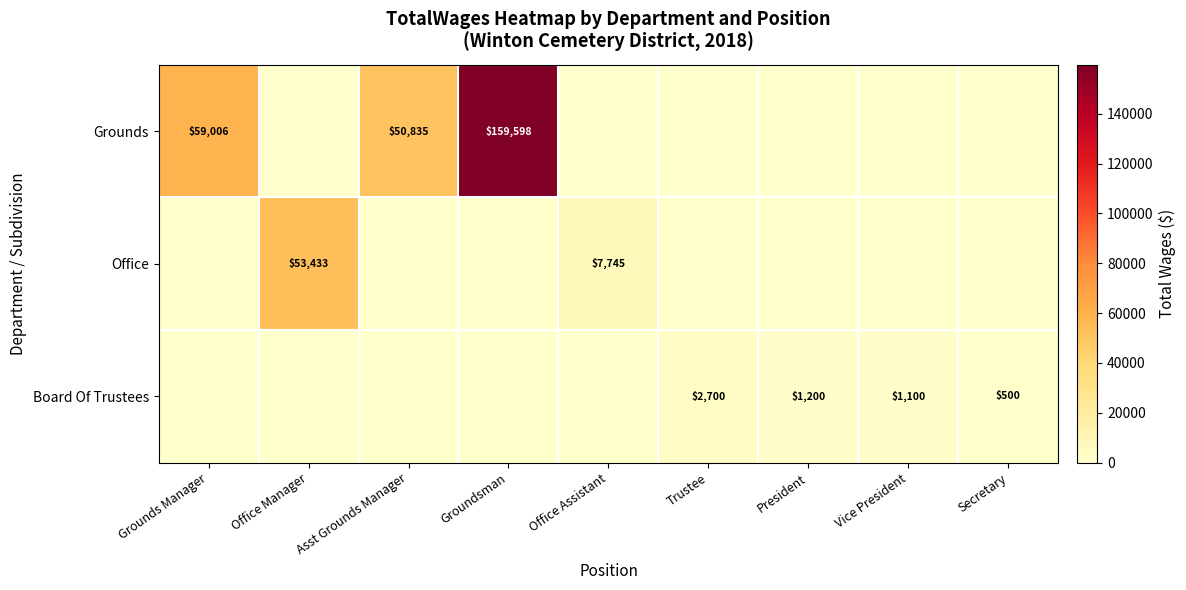

The value of Grounds at Groundsman is 82383. True or false?

False